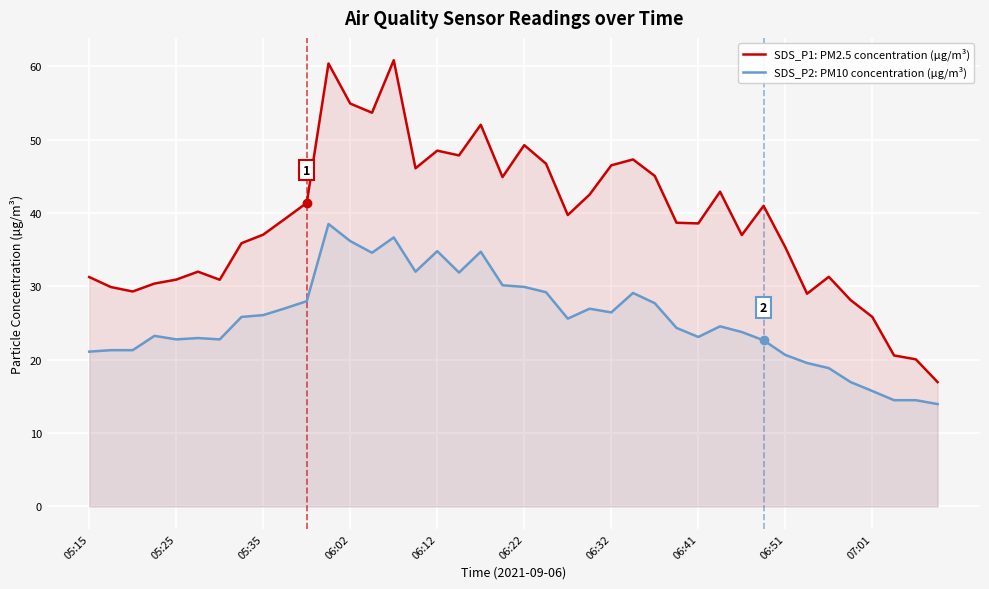

In SDS_P2: PM10 concentration (µg/m³), how many points are higher than both neighbors (excluding endpoints)?

9